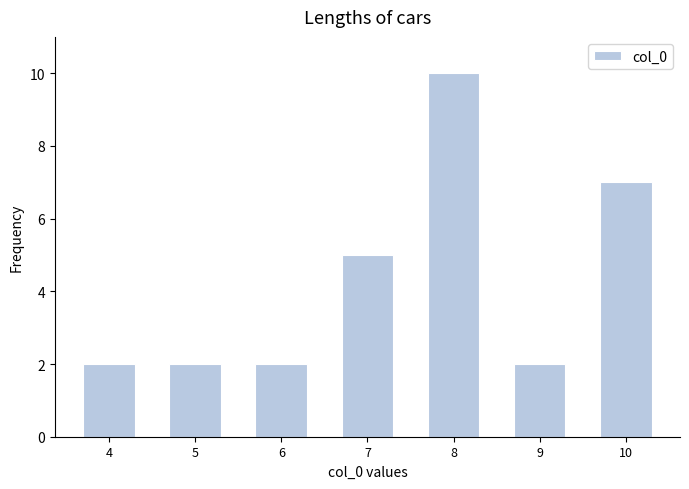

Reading left to right, list all the values displayed in this chart.

4=2	5=2	6=2	7=5	8=10	9=2	10=7